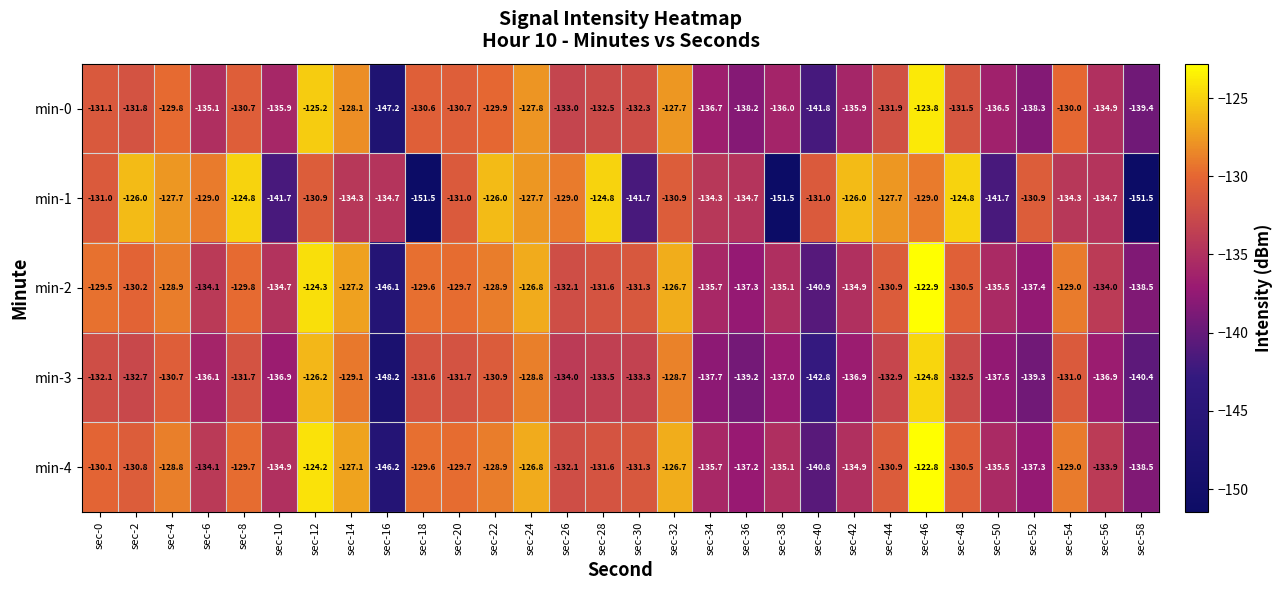

How many series are shown in this chart?

5